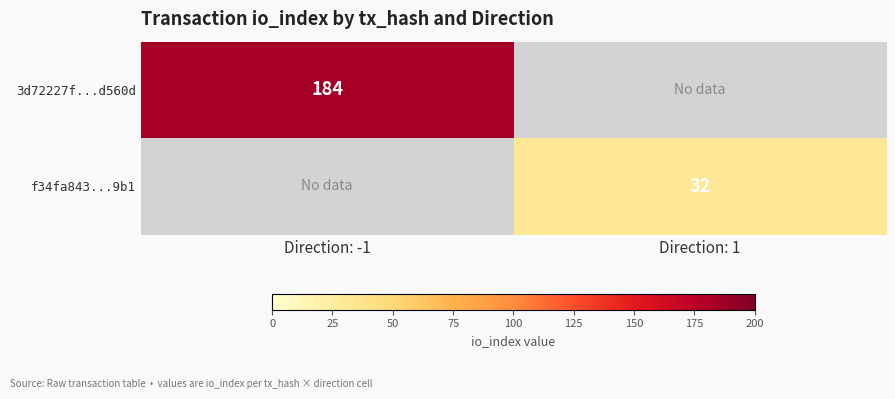

The 3d72227f...d560d series shows 102 at Direction: -1. True or false?

False